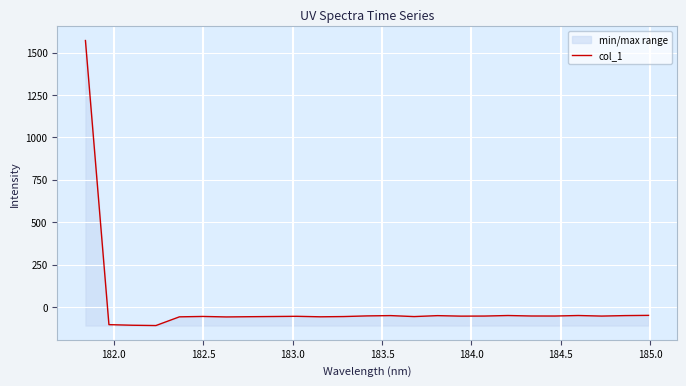

What is the greatest value displayed?

1571.0